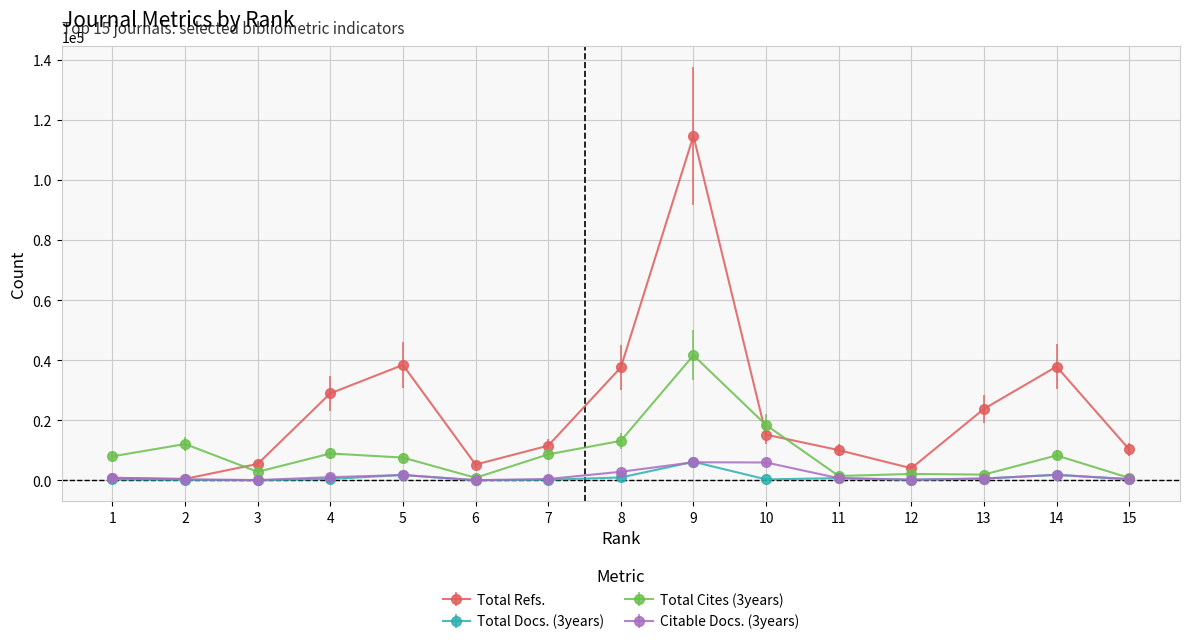

At which category is the sum across all series the highest?

9